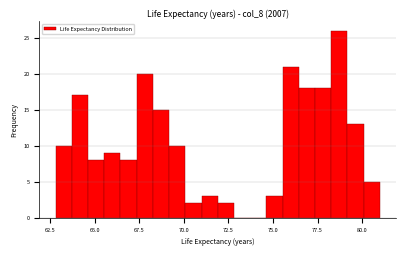

Around what value on the x-axis is the tallest bar? Give the approximate position of its centre, as read against the axis.

78.5